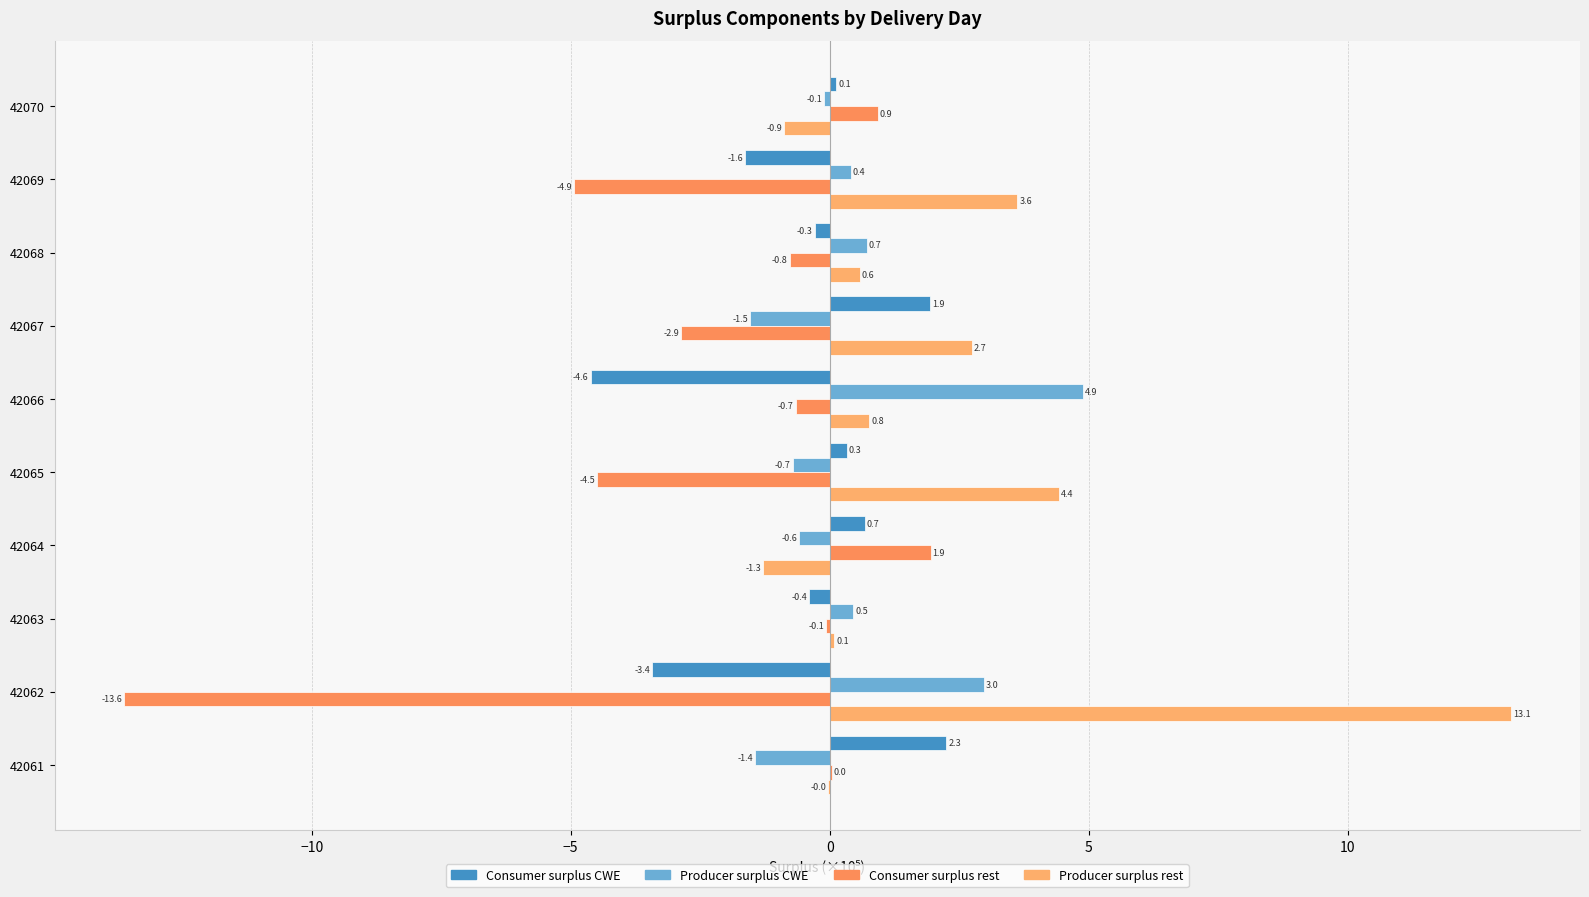

Which series has the largest range (max minus min)?

Consumer surplus rest